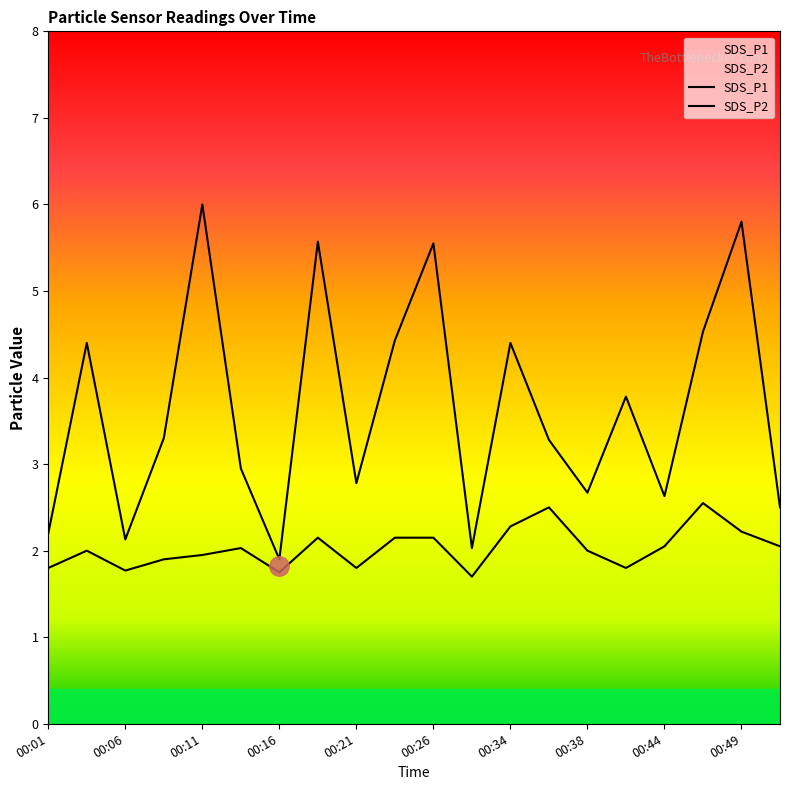

Is it true that SDS_P1 equals 4.5 at 17?

True